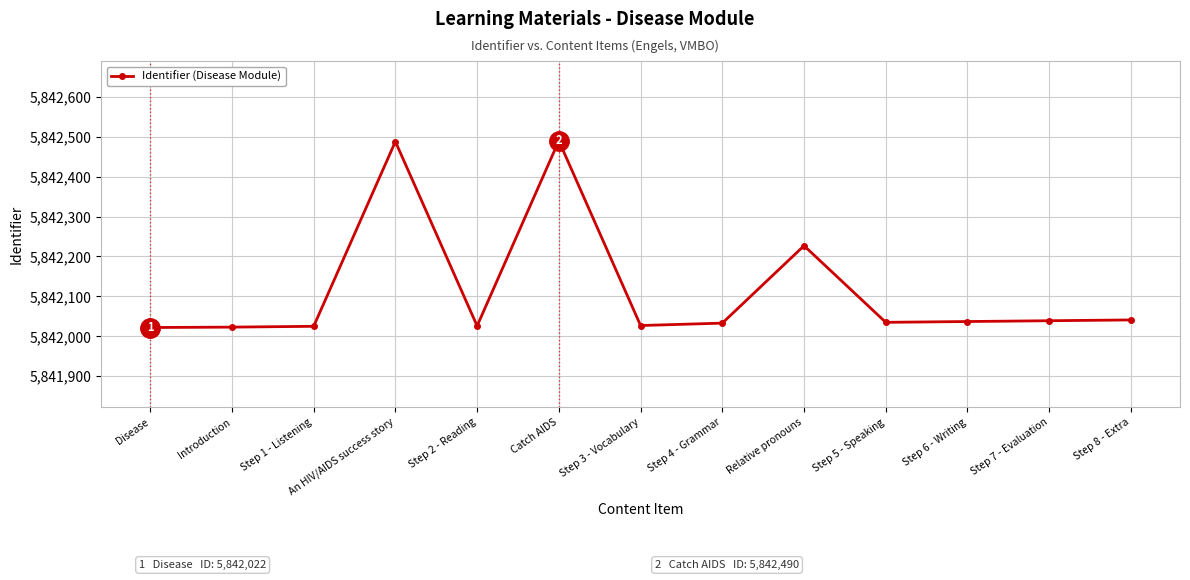

What is the label of the 9th point from the left?

Relative pronouns